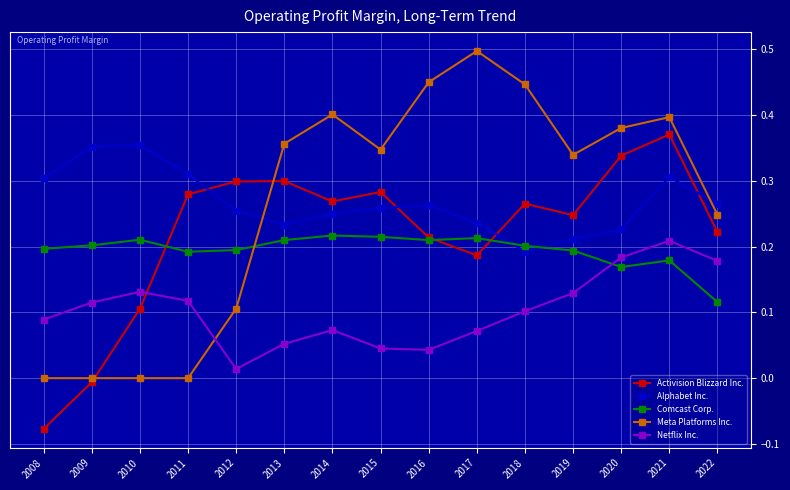

At which category does Netflix Inc. reach its first local valley?

2012